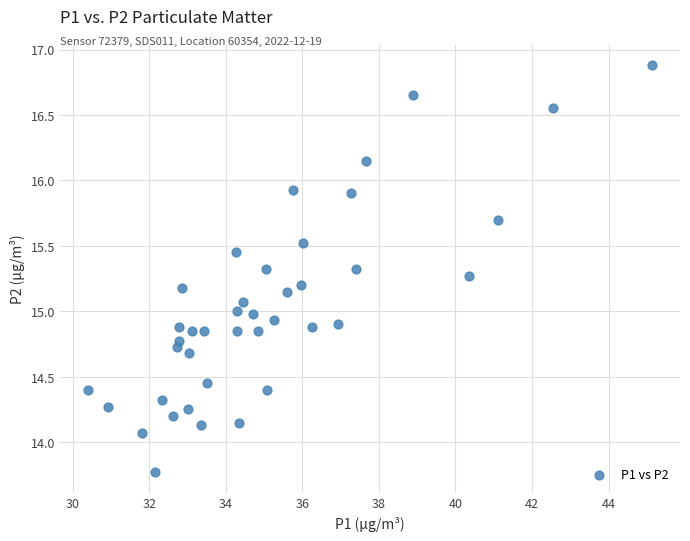

What is the range of X values (max minus min)?

14.7